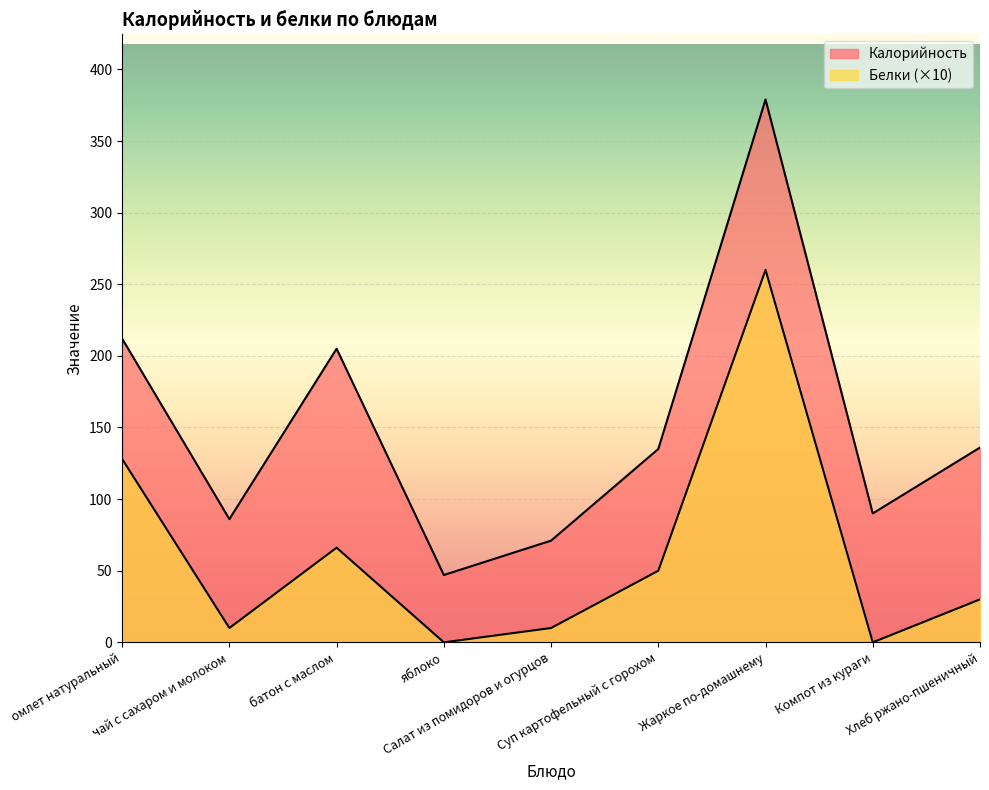

True or false: Калорийность and Белки cross at least once.

False